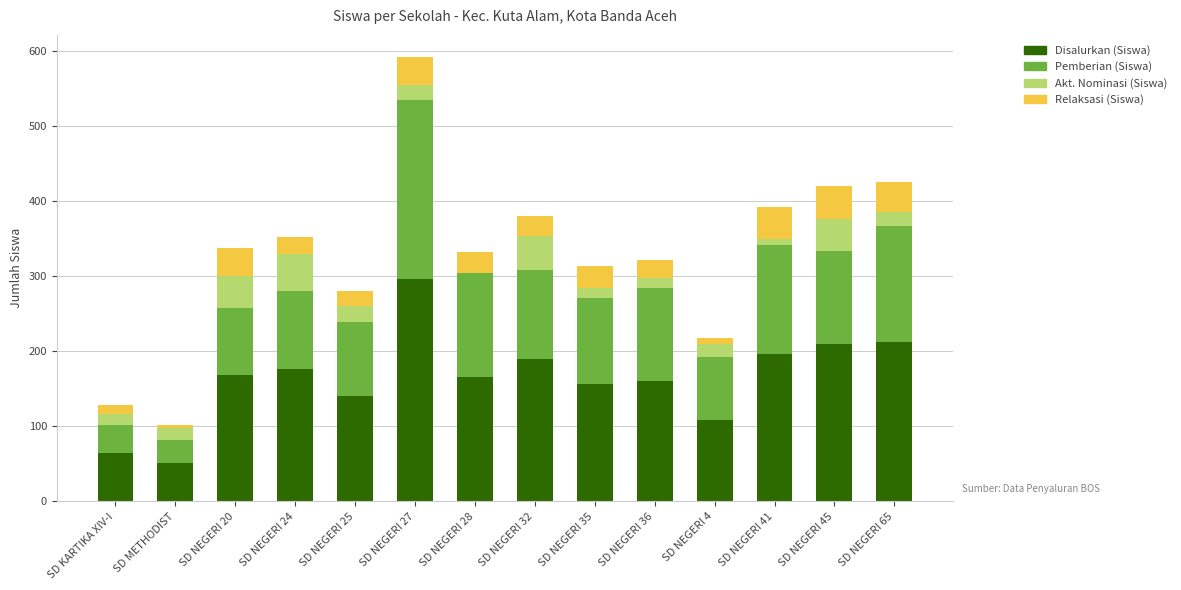

At which category is the sum across all series the highest?

SD NEGERI 27